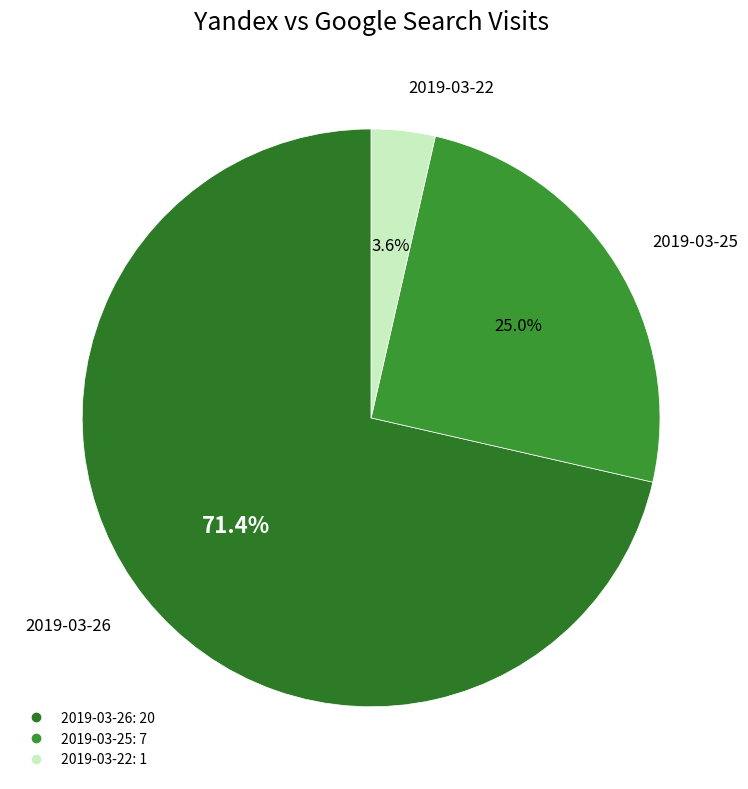

Combined, what portion of the pie is 2019-03-22 and 2019-03-25?

28.6%